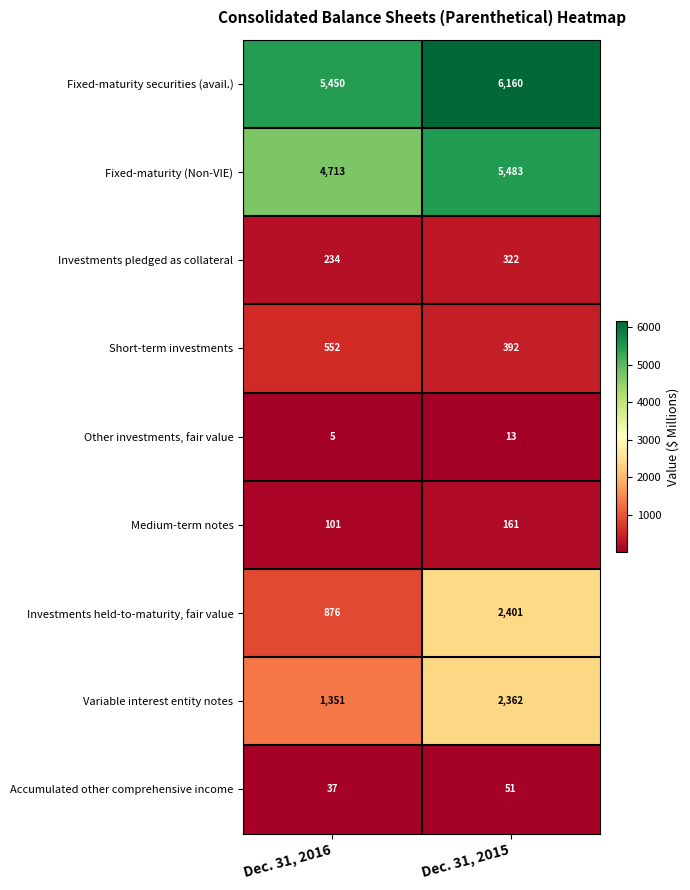

Reading left to right, transcribe all the data shown in this chart.

Fixed-maturity securities (avail.): 5450	6160
Fixed-maturity (Non-VIE): 4713	5483
Investments pledged as collateral: 234	322
Short-term investments: 552	392
Other investments, fair value: 5	13
Medium-term notes: 101	161
Investments held-to-maturity, fair value: 876	2401
Variable interest entity notes: 1351	2362
Accumulated other comprehensive income: 37	51